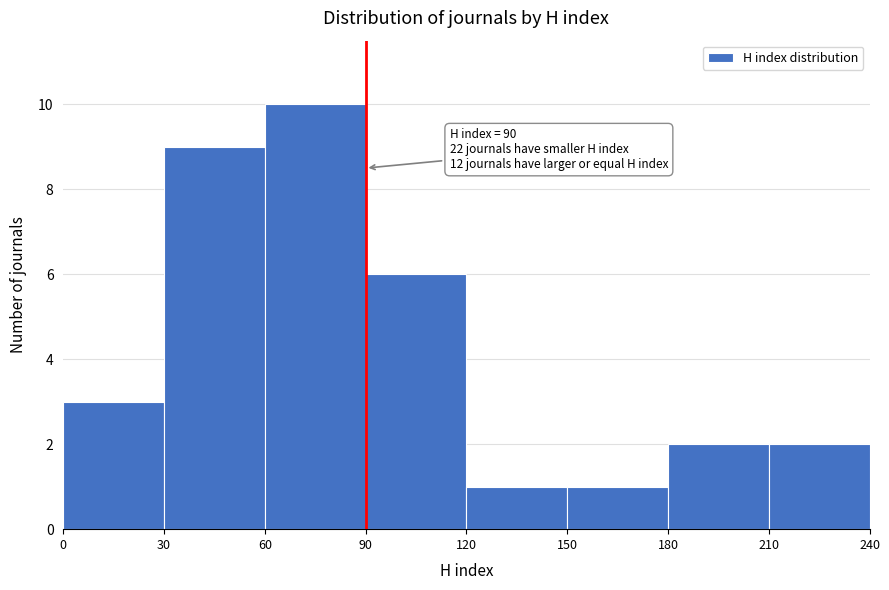

Which range on the x-axis has the tallest bar?

60 to 90